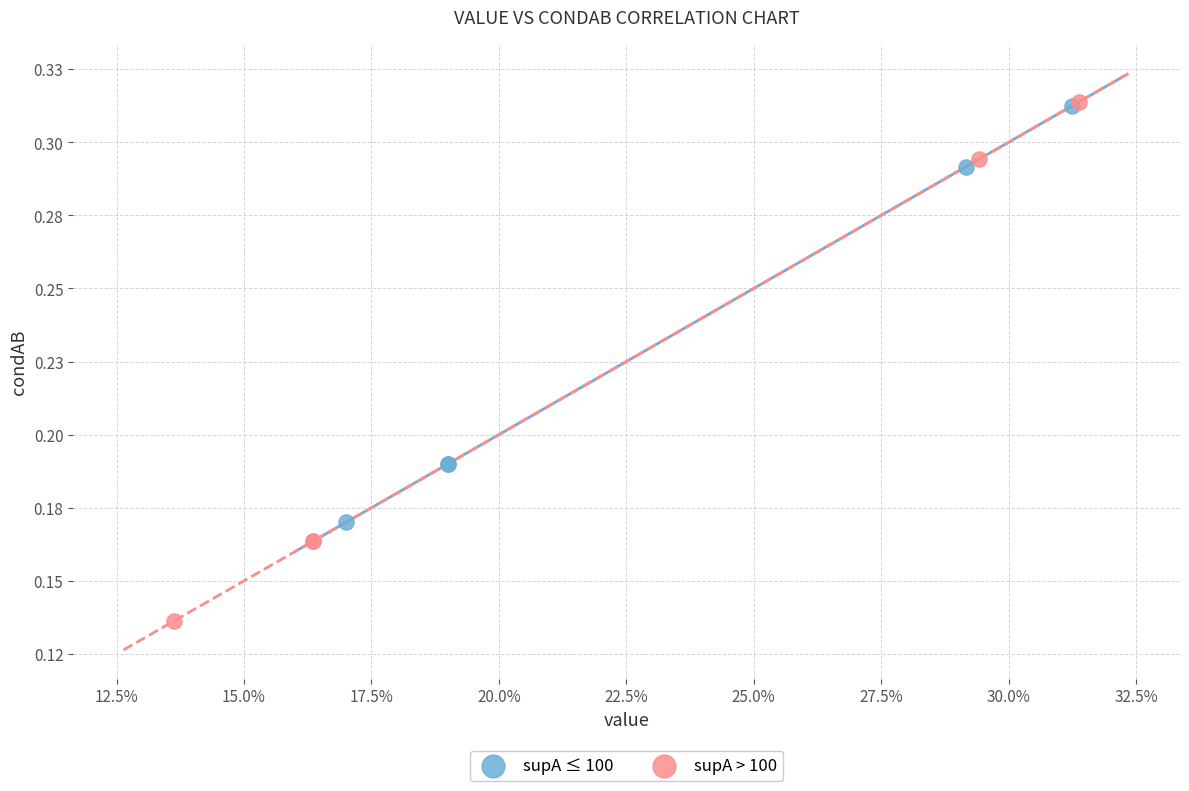

Which series has the widest spread of Y values?

supA > 100